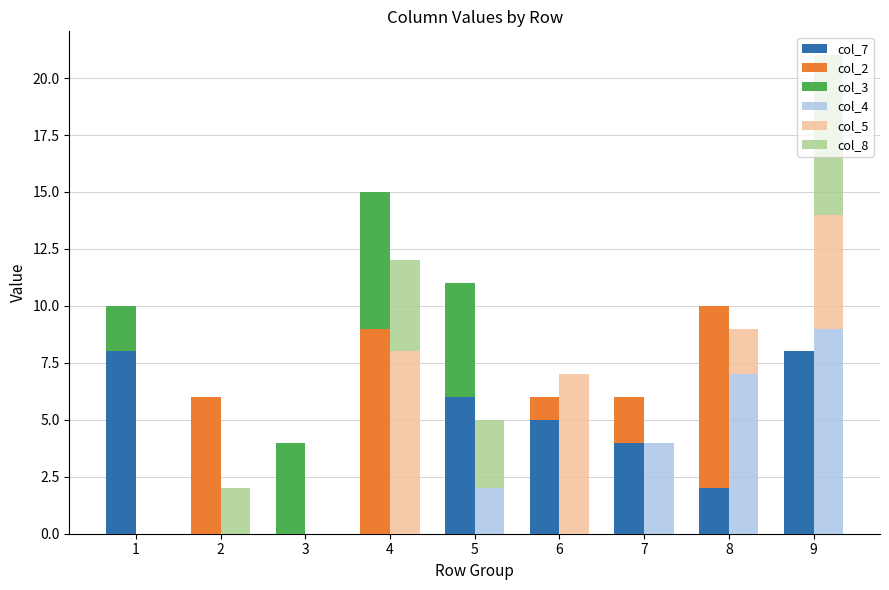

What is the average value of the col_5 series?

2